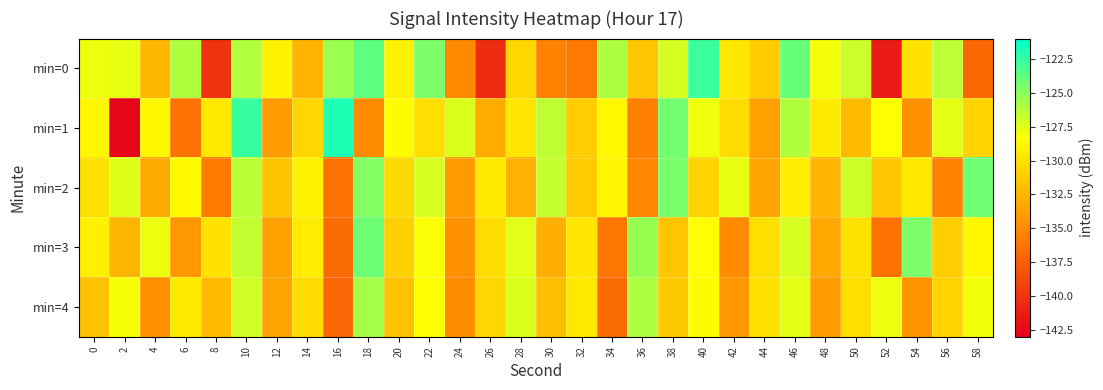

Which series has the widest spread of values?

min=1